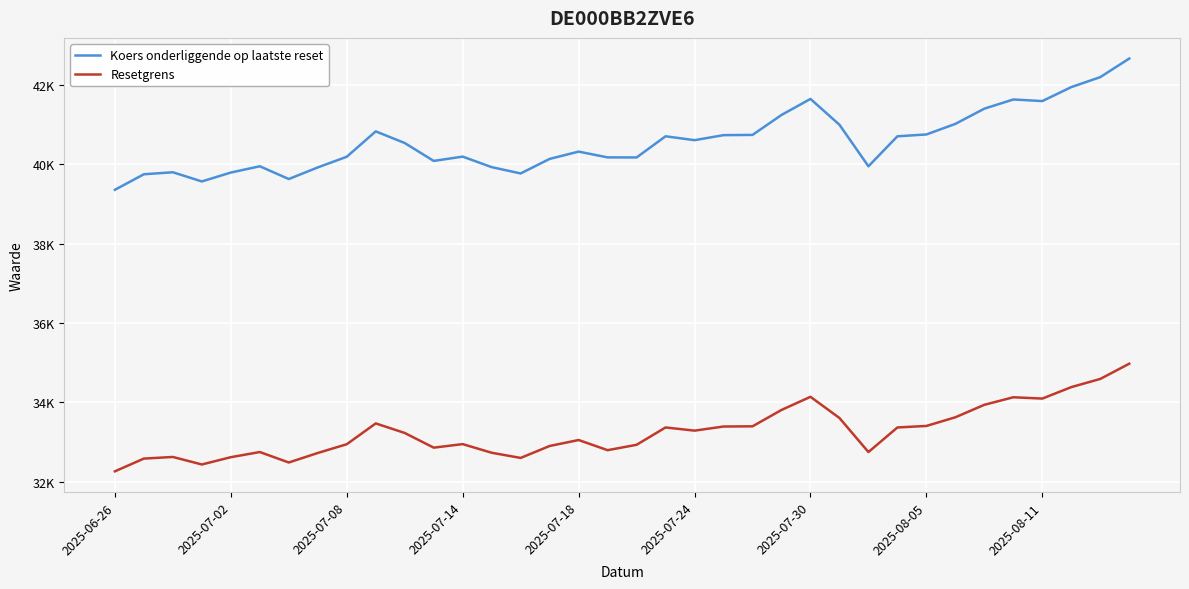

At which category is the sum across all series the highest?

35